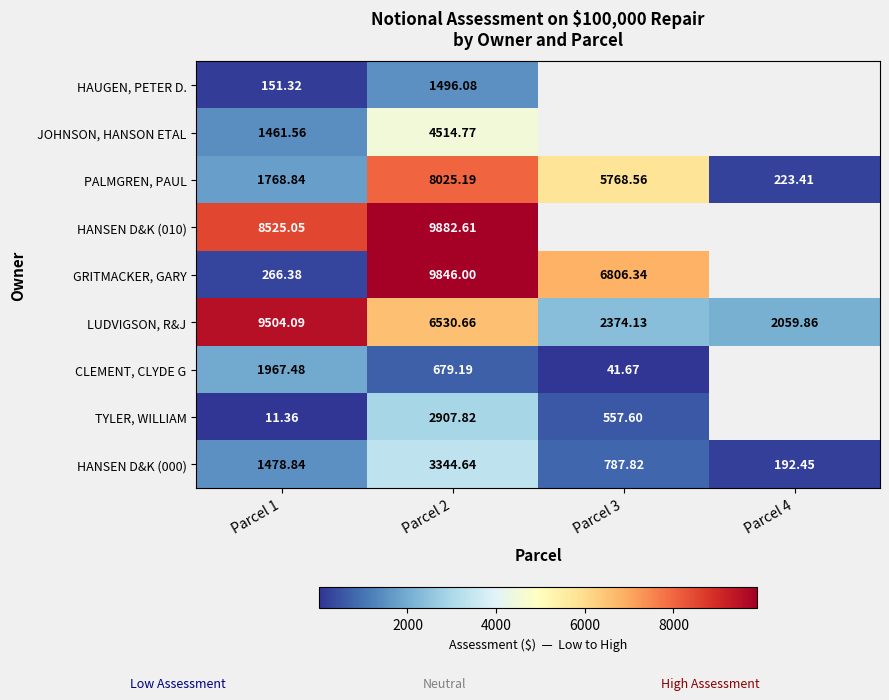

True or false: HANSEN D&K (000) has a value of 431.0 at Parcel 1.

False